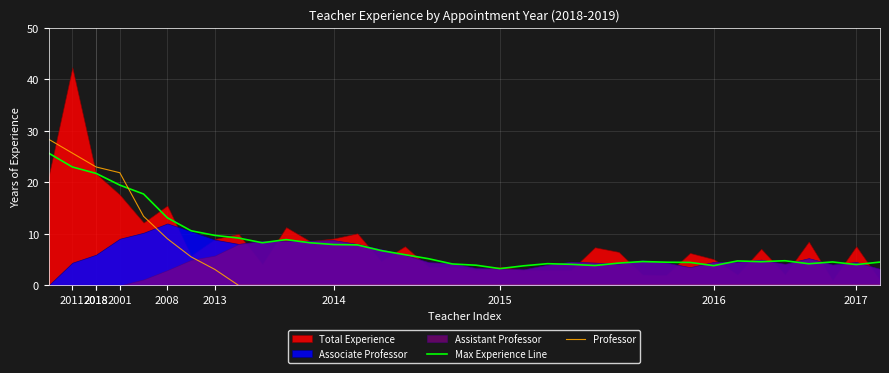

What is the label of the 21st point from the left?

20